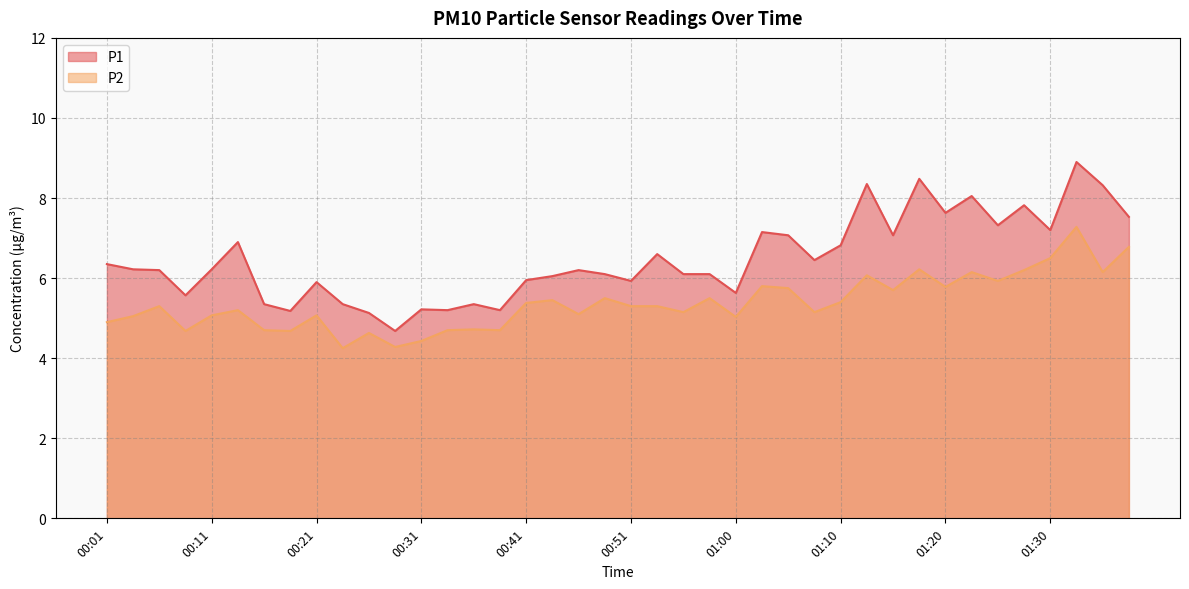

The P2 series shows 4.7 at 00:38. True or false?

True